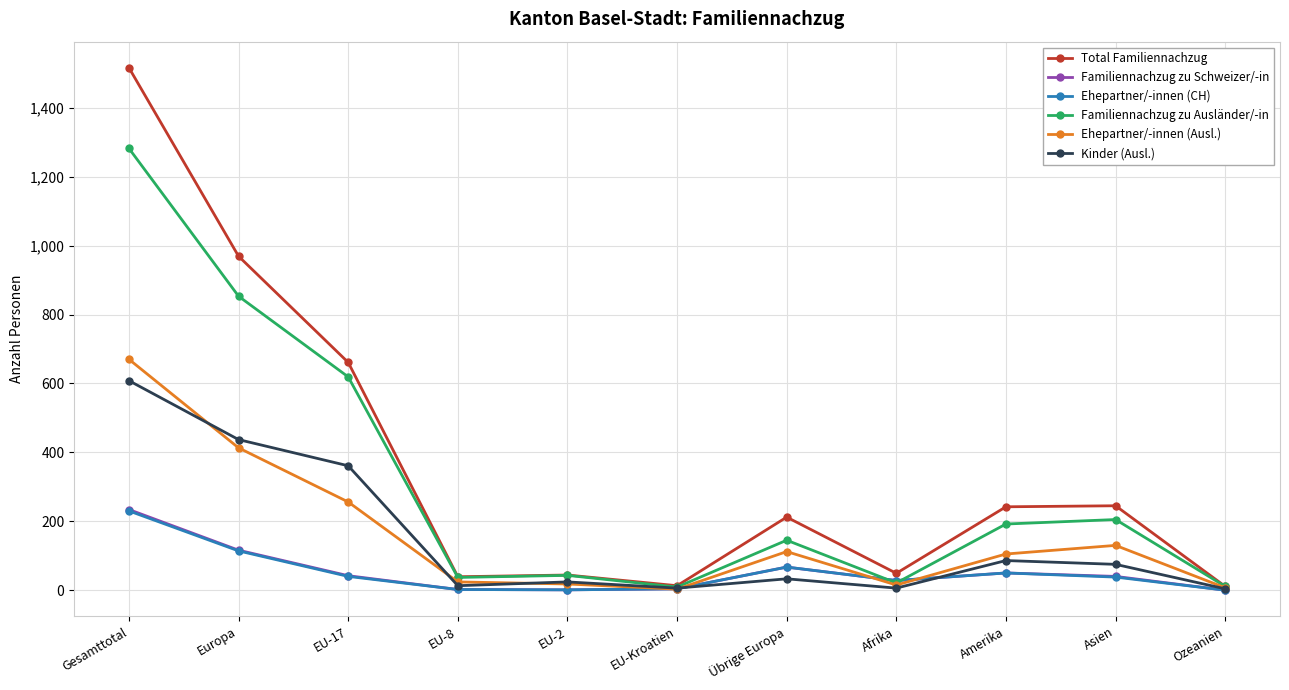

The value of Total Familiennachzug at EU-8 is 39. True or false?

True